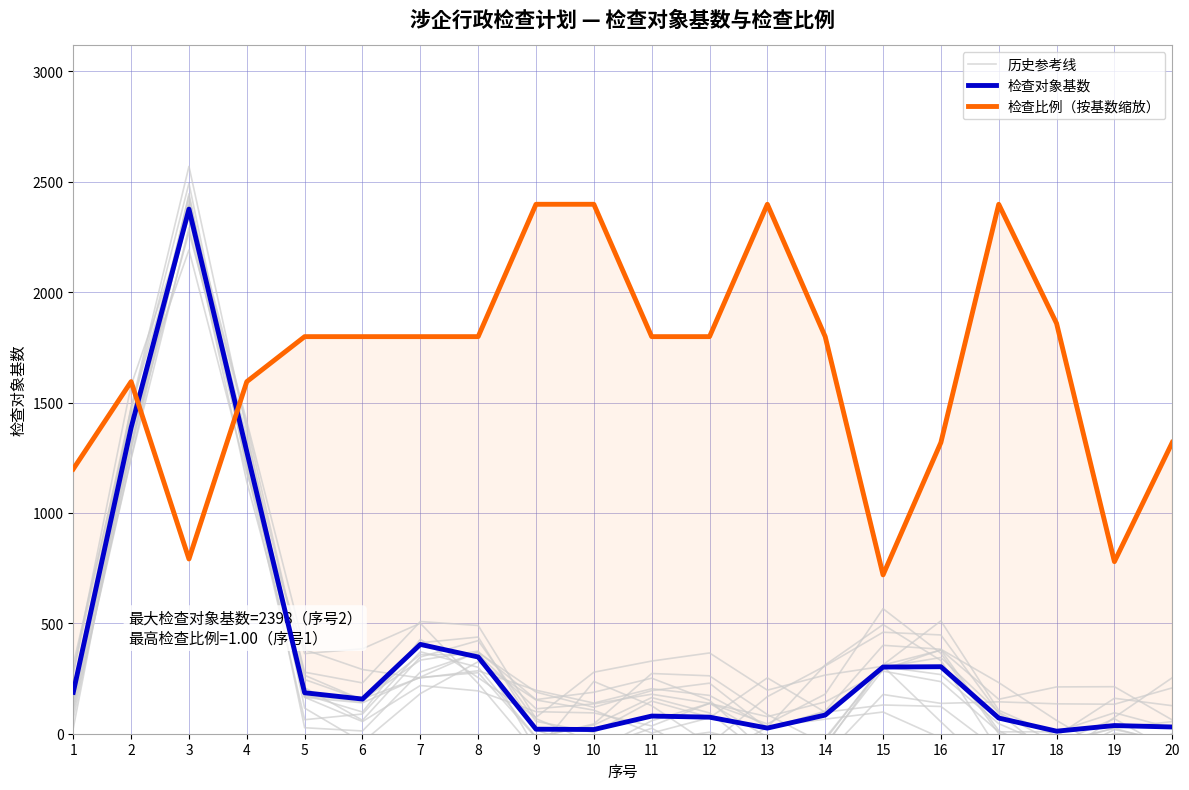

At which label is 检查对象基数 closest to 1193?

4